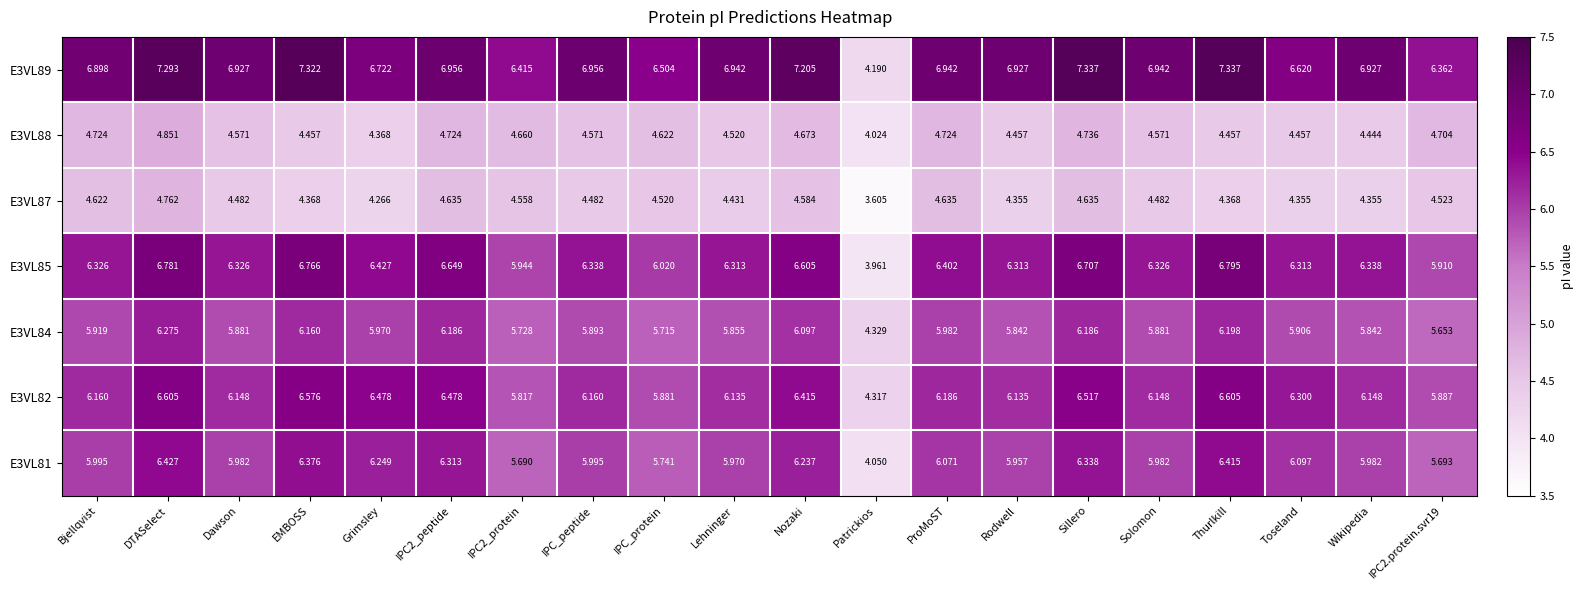

At which label does E3VL84 first exceed 5?

Bjellqvist